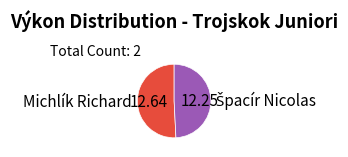

Which category has the biggest portion of the pie?

Michlík Richard